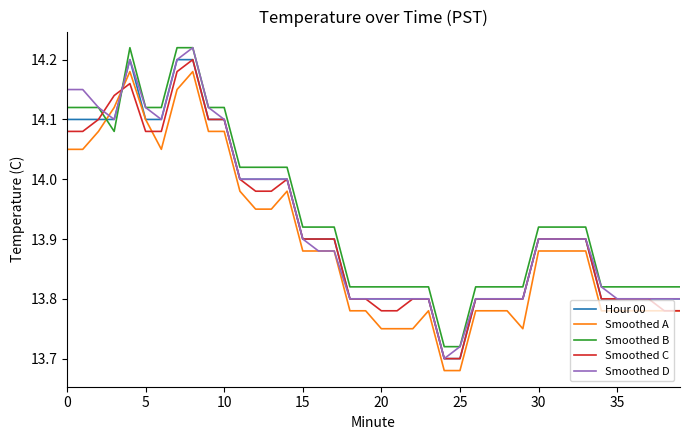

How many times do Hour 00 and Smoothed B cross each other?

2